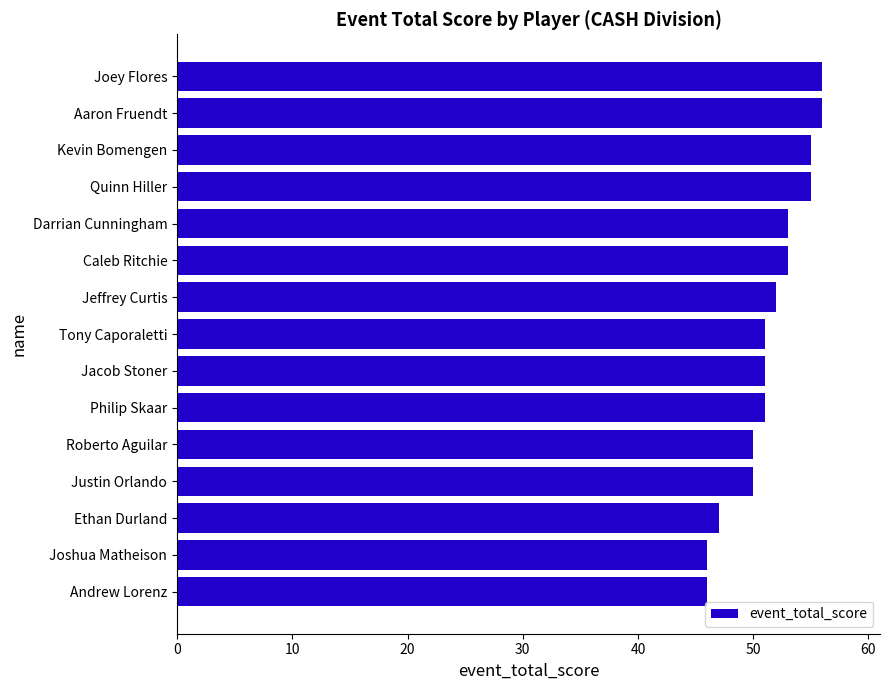

Does the chart contain stacked bars?

No